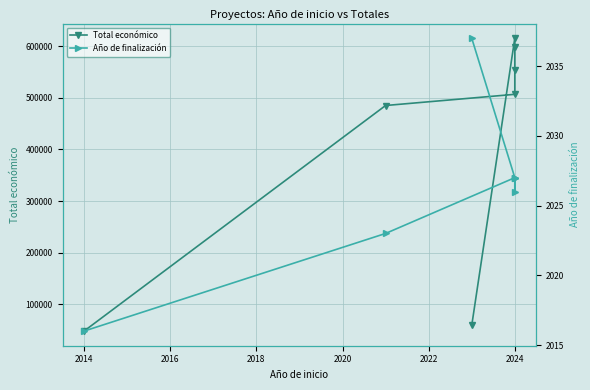

True or false: Año de finalización and Total económico intersect in this chart.

False